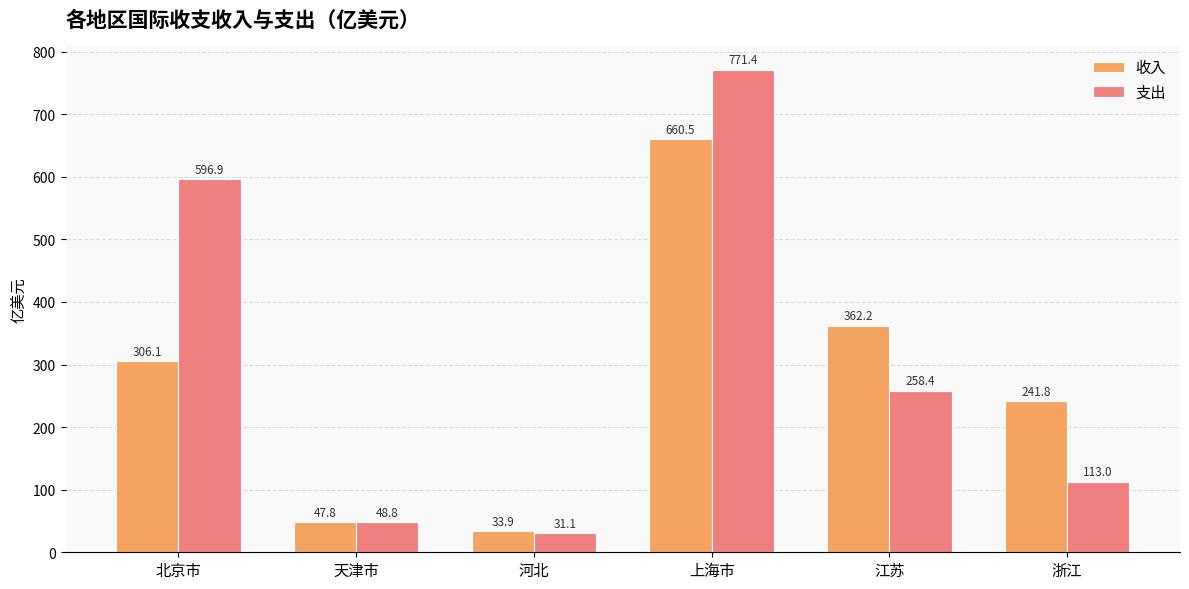

Reading left to right, extract all data points from this chart.

收入: 北京市=306.1	天津市=47.8	河北=33.9	上海市=660.5	江苏=362.2	浙江=241.8
支出: 北京市=596.9	天津市=48.8	河北=31.1	上海市=771.4	江苏=258.4	浙江=113.0